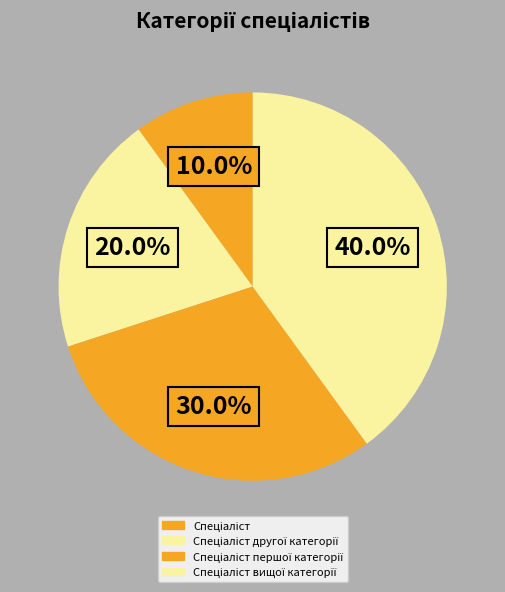

How many segments does this pie chart have?

4